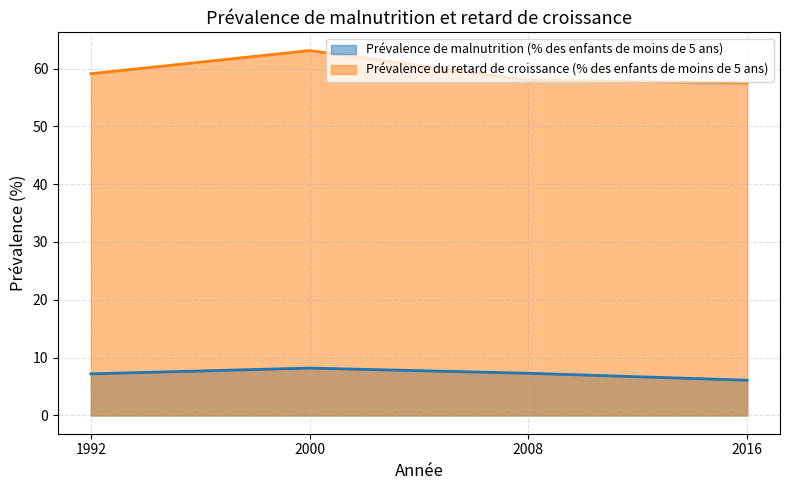

What is the sum of the Prévalence de malnutrition (% des enfants de moins de 5 ans) values at 2008 and 2016?

13.4